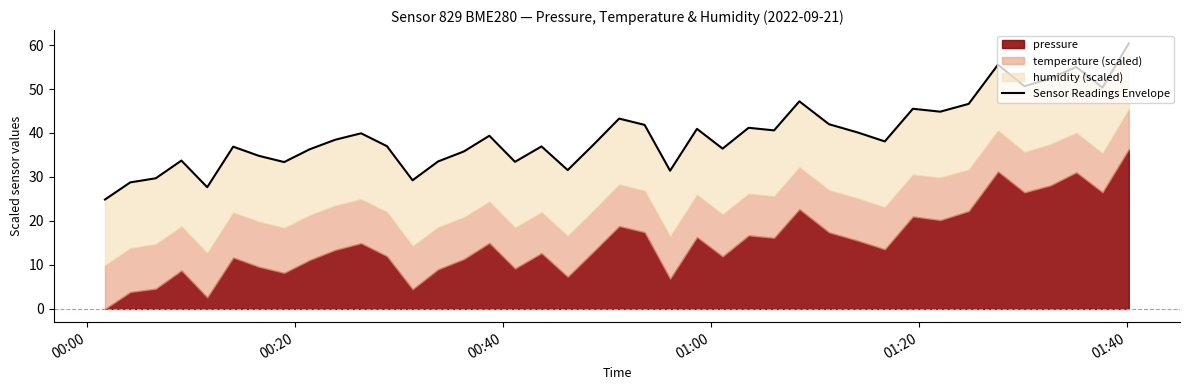

Reading left to right, extract all data points from this chart.

24.9	28.8	29.7	33.7	27.7	36.9	34.8	33.4	36.3	38.5	39.9	37.0	29.3	33.5	35.8	39.4	33.4	36.9	31.6	37.3	43.3	41.8	31.4	40.9	36.5	41.2	40.6	47.2	42.0	40.1	38.1	45.5	44.9	46.6	55.5	50.6	52.4	55.0	50.3	60.4